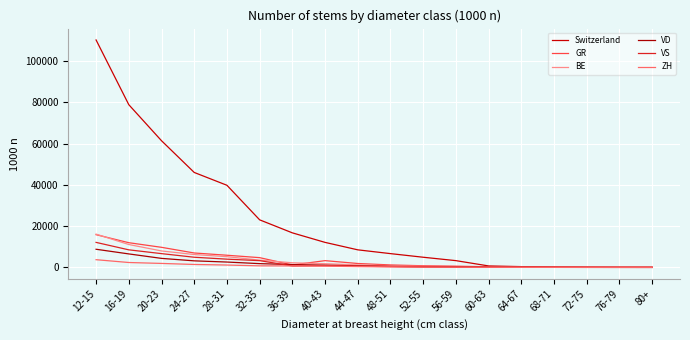

How many lines are shown in the chart?

6